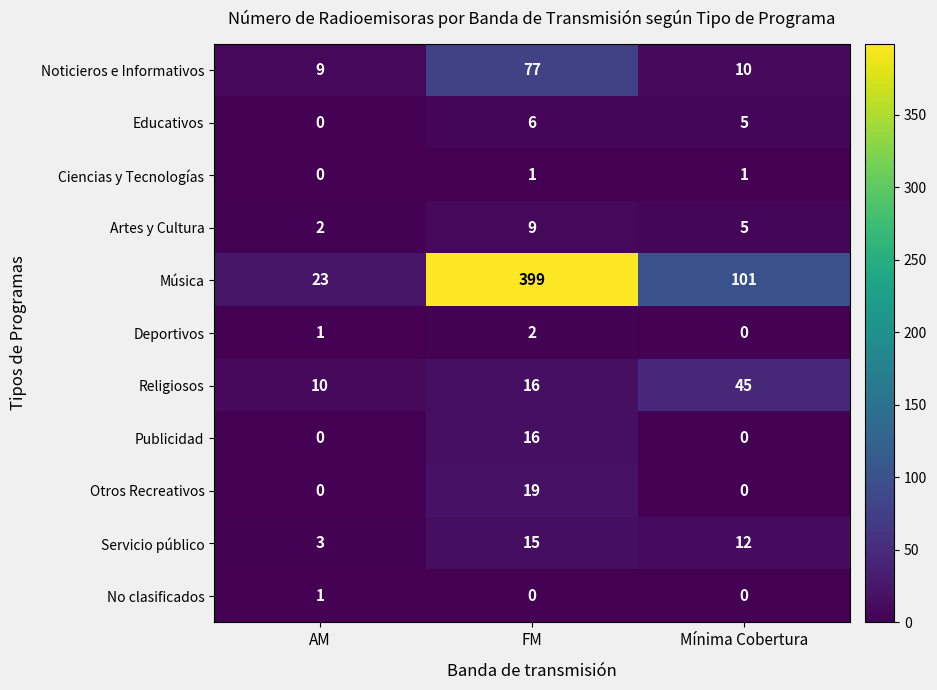

Where does the Música series first go above 101?

FM